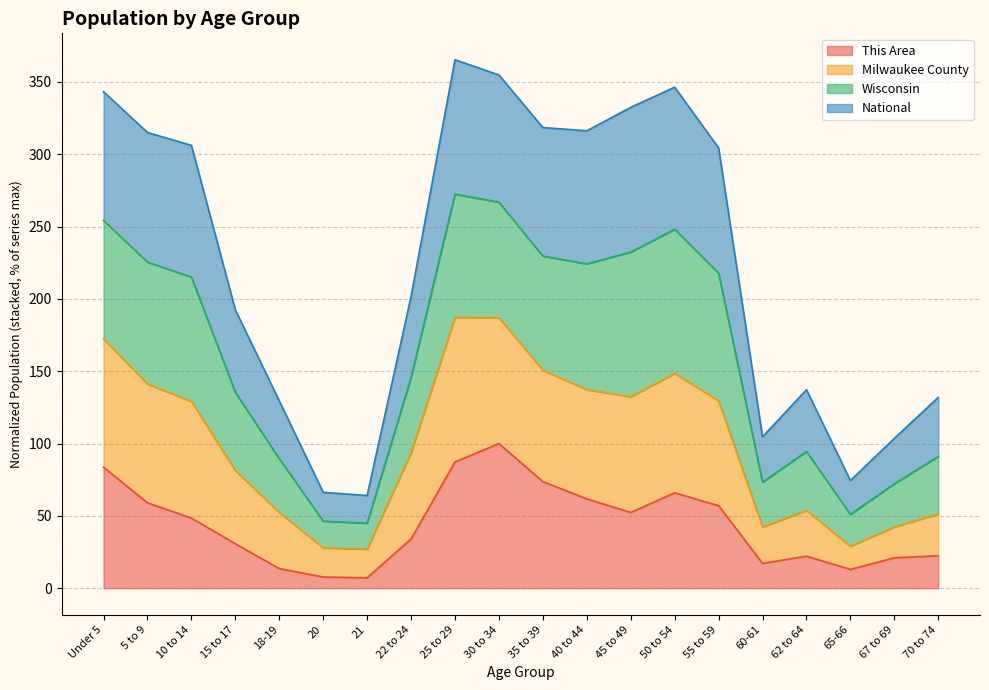

True or false: National and Milwaukee County intersect in this chart.

False